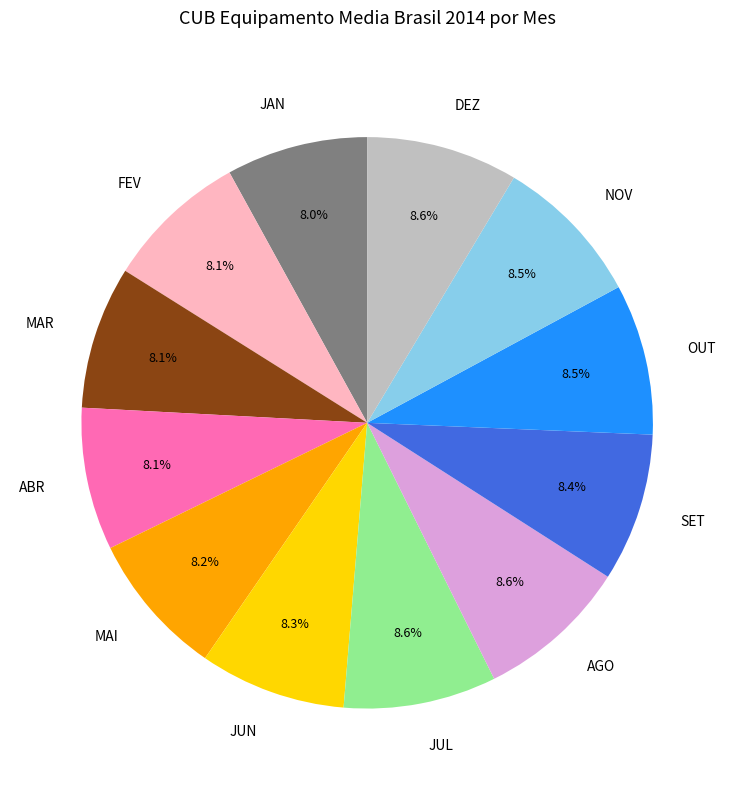

Do MAI and MAR together represent more than half of the pie?

No